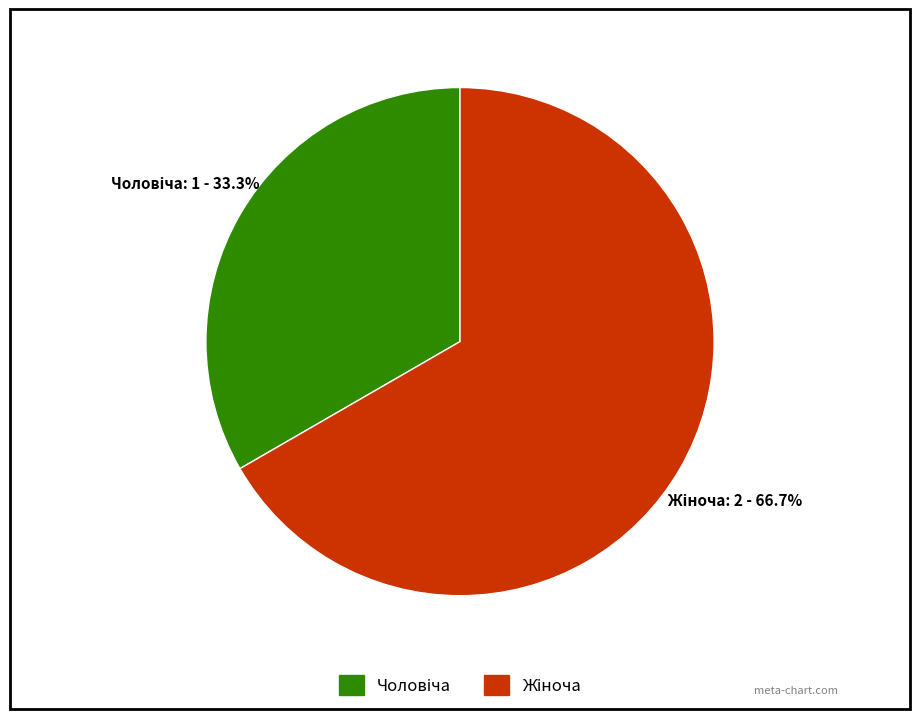

Does any single category account for the majority?

Yes